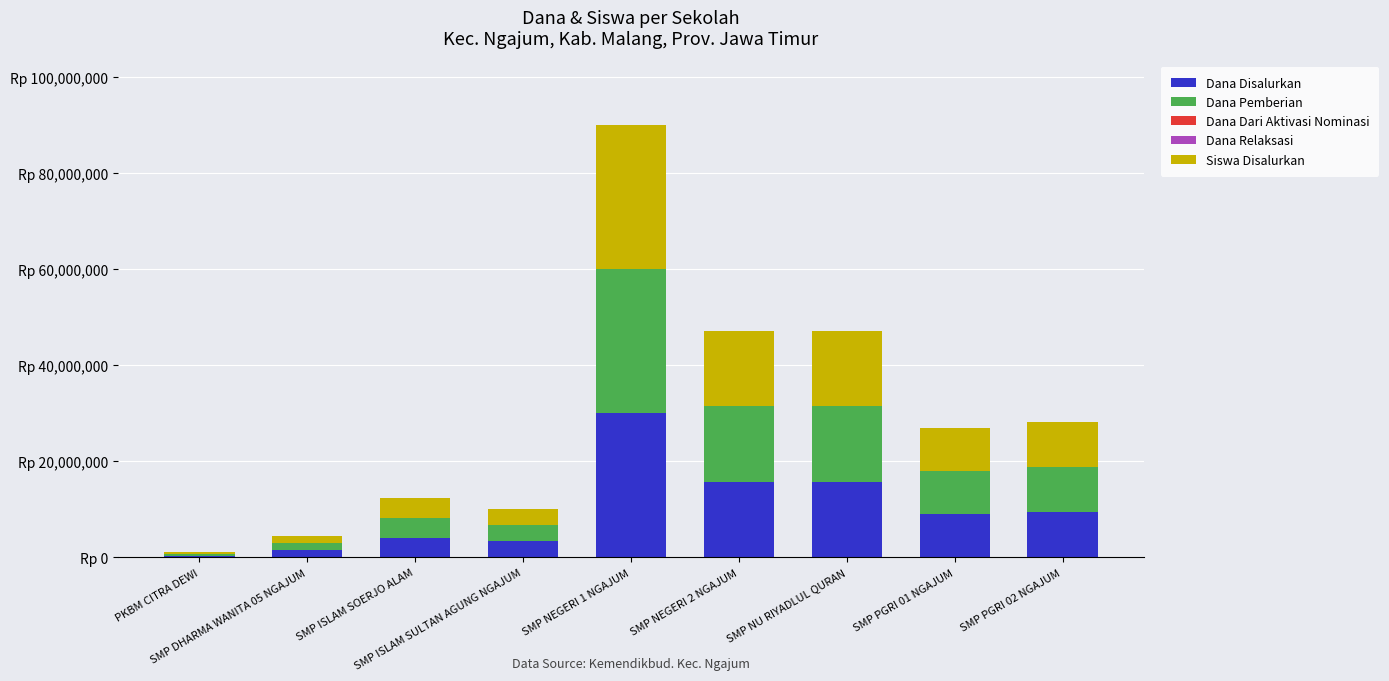

Are the bars grouped side by side (vs. stacked)?

No